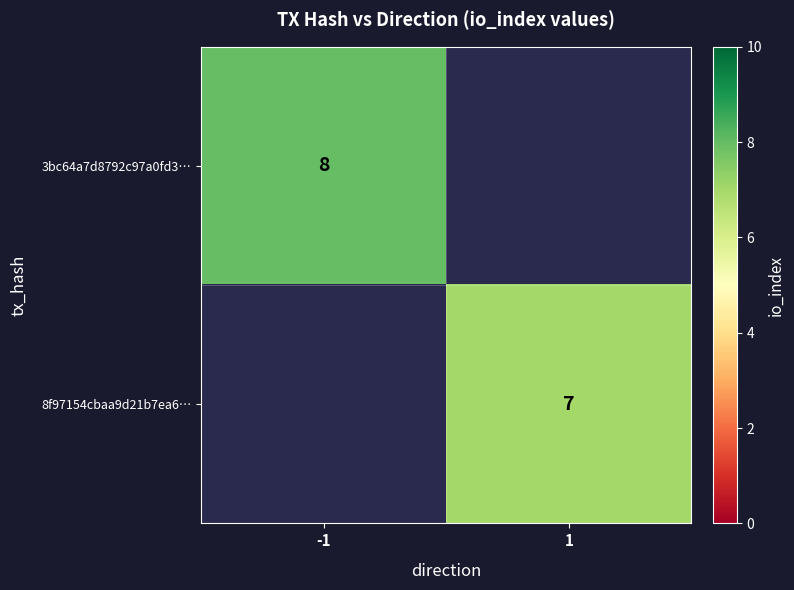

How many series are shown in this chart?

2